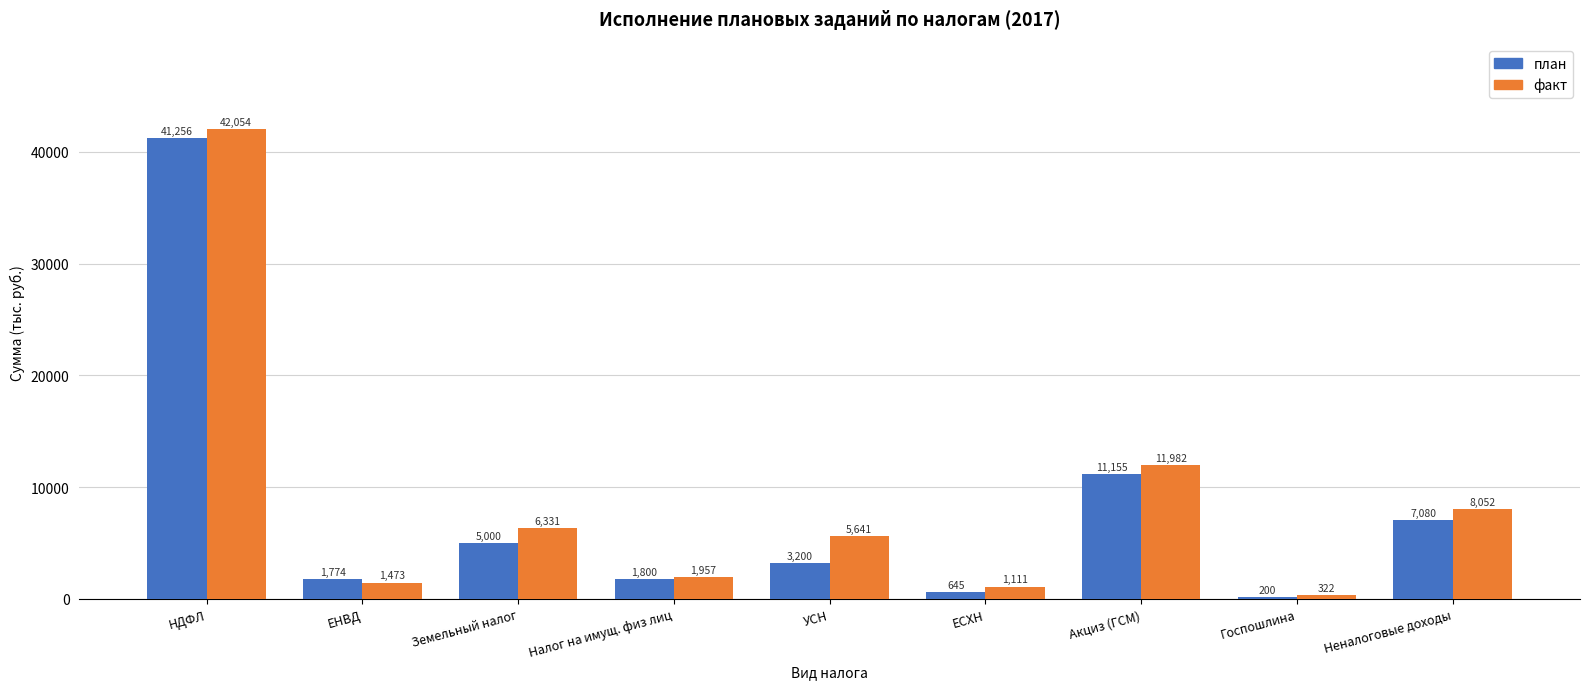

What is the value of the факт bar at the 6th from the left?

1110.8